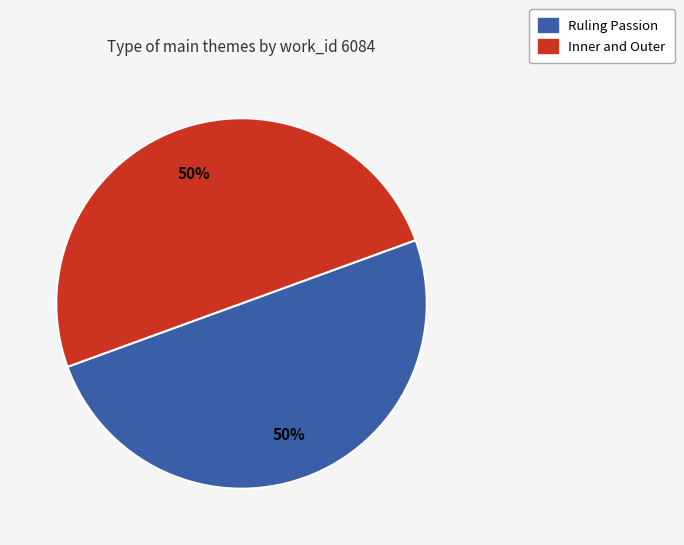

Approximately how many times larger is the value at Ruling Passion compared to Inner and Outer?

1.0